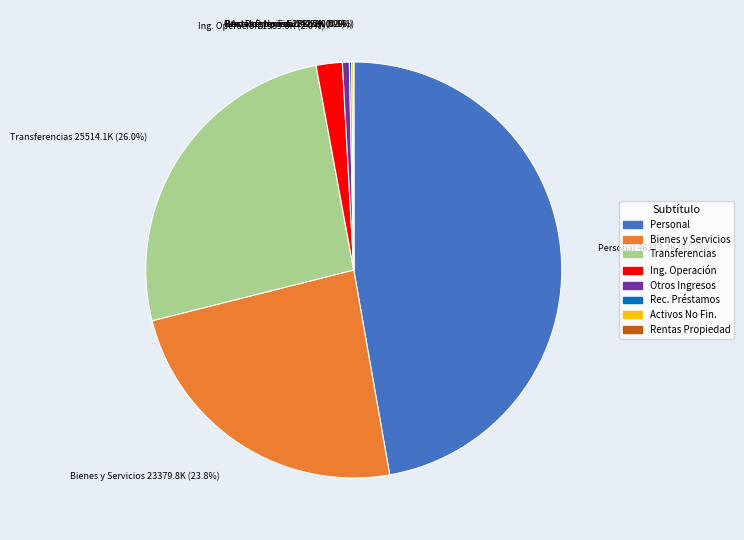

How much of the chart is everything except Bienes y Servicios 23379.8K (23.8%)?

76.2%